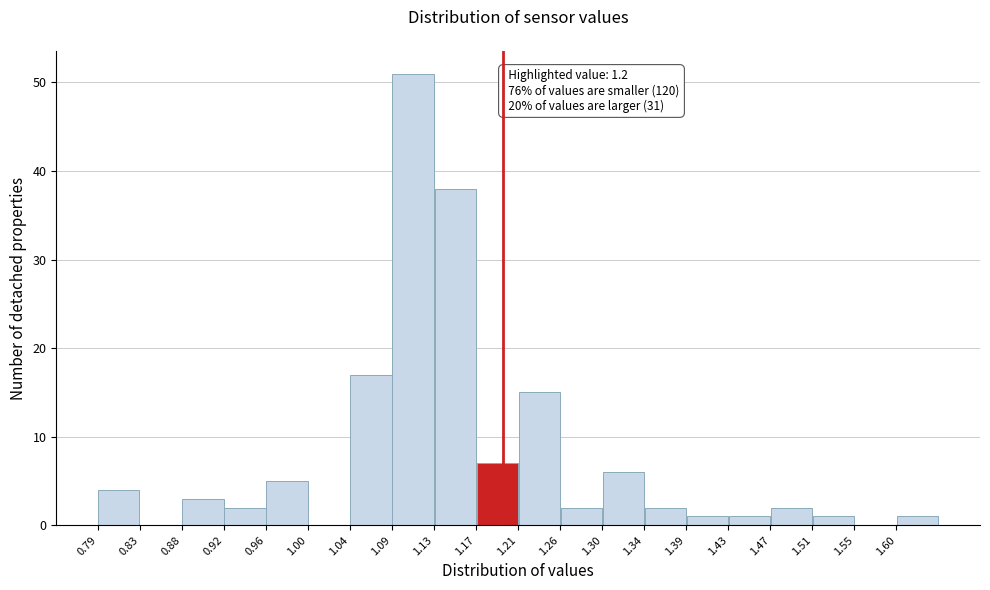

Which range on the x-axis has the tallest bar?

1.090 to 1.130